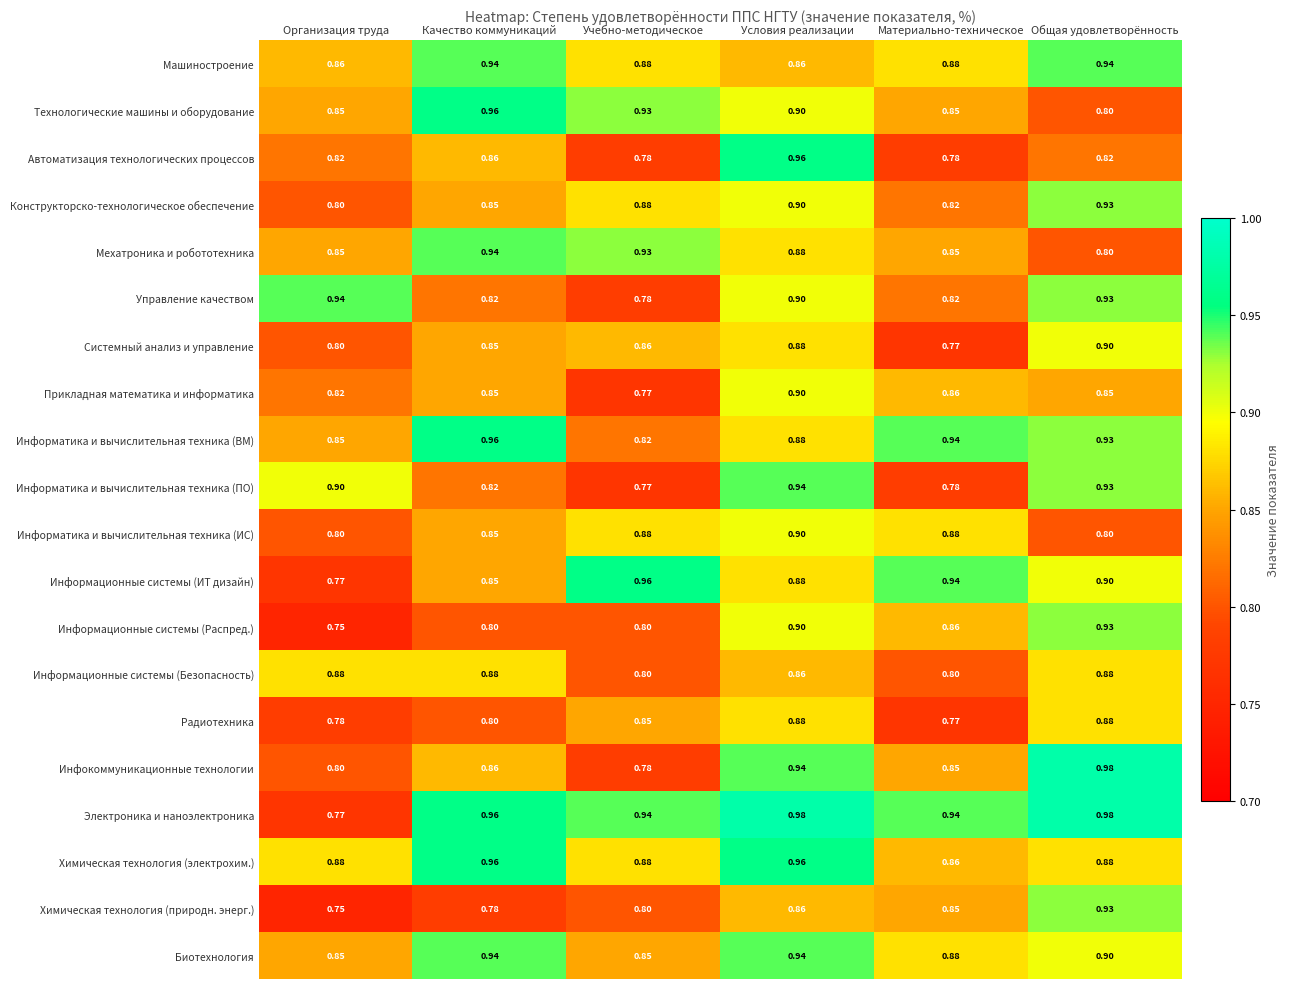

Where is Прикладная математика и информатика nearest to the value 0?

Учебно-методическое